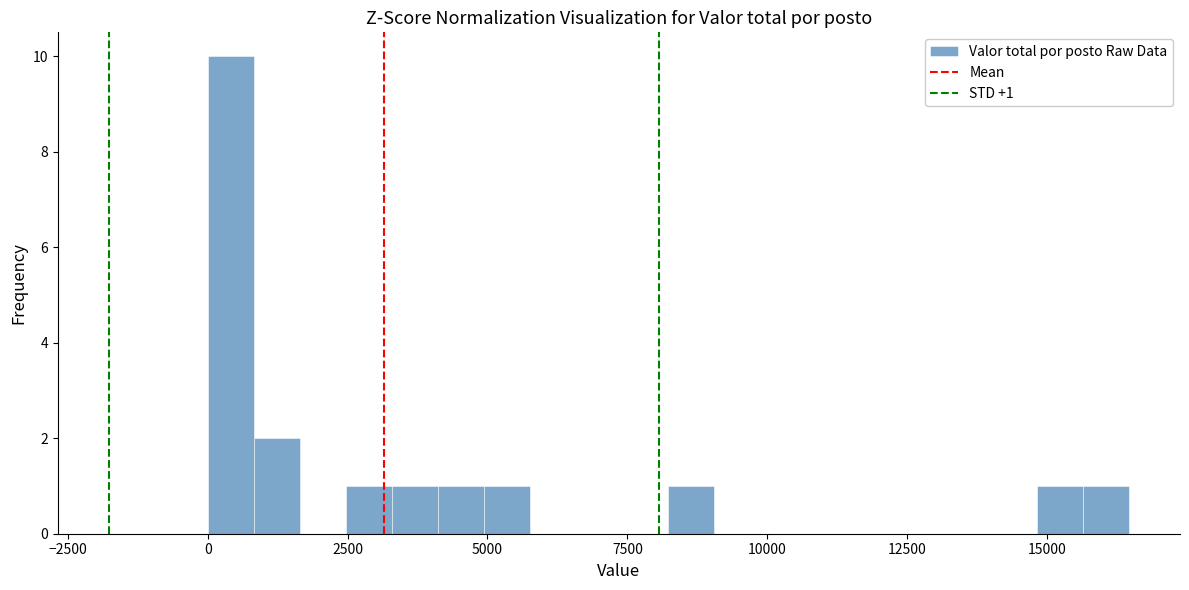

Around what value on the x-axis is the tallest bar? Give the approximate position of its centre, as read against the axis.

500